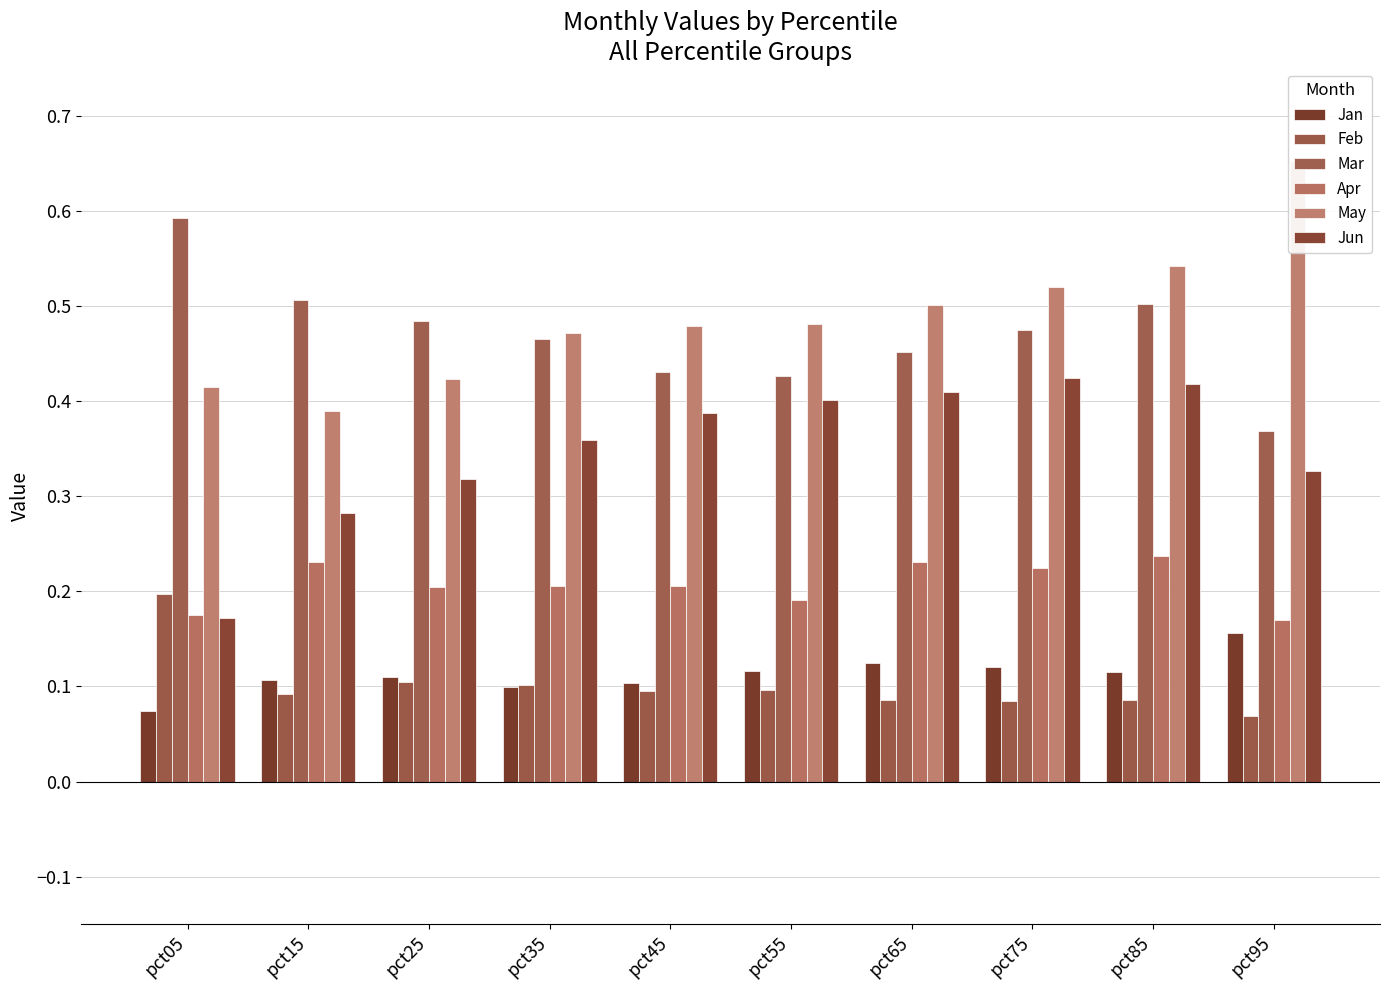

At pct55, list the series in order from smallest to largest.

Feb, Jan, Apr, Jun, Mar, May